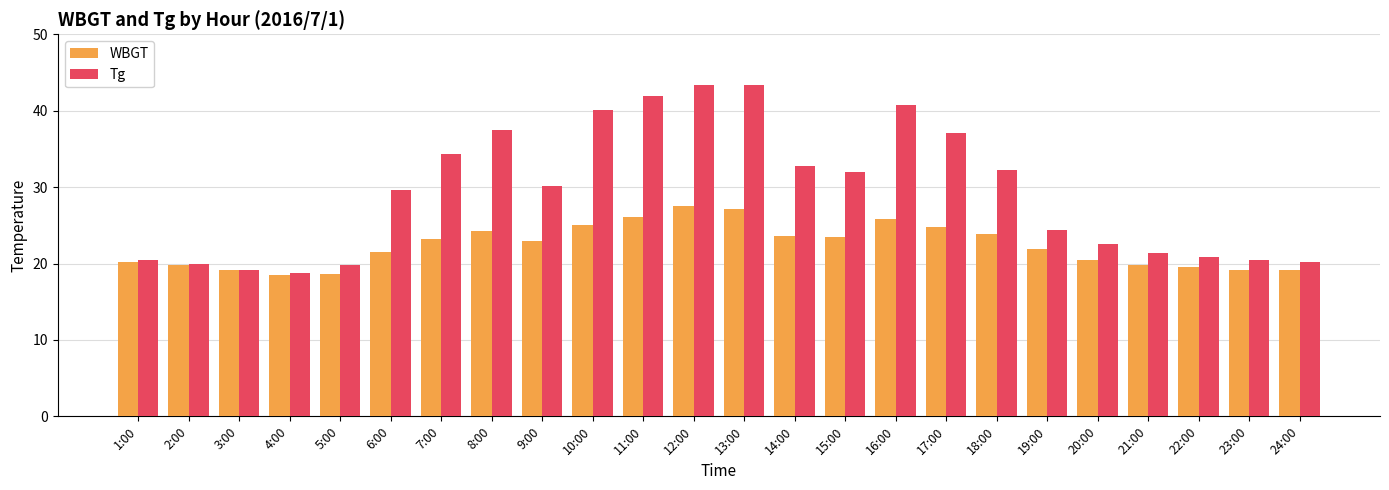

At which label does WBGT first exceed 22?

7:00